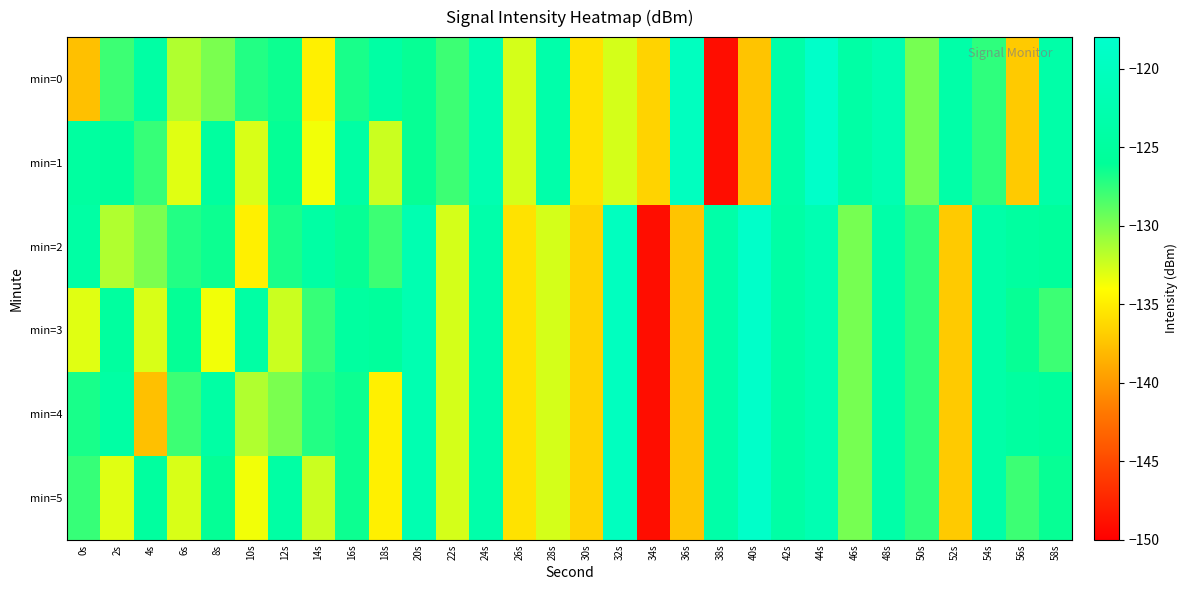

Reading left to right, extract all data points from this chart.

min=0: 0s=-137.7	2s=-127.9	4s=-124.2	6s=-131.5	8s=-129.8	10s=-127.1	12s=-126.4	14s=-134.9	16s=-126.8	18s=-124.3	20s=-126.2	22s=-127.9	24s=-122.2	26s=-132.7	28s=-123.3	30s=-135.7	32s=-132.7	34s=-136.5	36s=-119.9	38s=-149.1	40s=-137.4	42s=-123.6	44s=-118.4	46s=-124.1	48s=-122.0	50s=-129.7	52s=-123.5	54s=-127.5	56s=-137.1	58s=-123.7
min=1: 0s=-124.9	2s=-125.5	4s=-127.7	6s=-133.1	8s=-125.0	10s=-132.8	12s=-126.2	14s=-133.6	16s=-124.3	18s=-132.3	20s=-126.2	22s=-127.9	24s=-122.2	26s=-132.7	28s=-123.3	30s=-135.7	32s=-132.7	34s=-136.5	36s=-119.9	38s=-149.1	40s=-137.4	42s=-123.6	44s=-118.4	46s=-124.1	48s=-122.0	50s=-129.7	52s=-123.5	54s=-127.5	56s=-137.1	58s=-123.7
min=2: 0s=-124.2	2s=-131.5	4s=-129.8	6s=-127.1	8s=-126.4	10s=-134.9	12s=-126.8	14s=-124.3	16s=-126.2	18s=-127.9	20s=-122.2	22s=-132.7	24s=-123.3	26s=-135.7	28s=-132.7	30s=-136.5	32s=-119.9	34s=-149.1	36s=-137.4	38s=-123.6	40s=-118.4	42s=-124.1	44s=-122.0	46s=-129.7	48s=-123.5	50s=-127.5	52s=-137.1	54s=-123.7	56s=-124.9	58s=-125.5
min=3: 0s=-133.1	2s=-125.0	4s=-132.8	6s=-126.2	8s=-133.6	10s=-124.3	12s=-132.3	14s=-127.7	16s=-124.9	18s=-125.5	20s=-122.2	22s=-132.7	24s=-123.3	26s=-135.7	28s=-132.7	30s=-136.5	32s=-119.9	34s=-149.1	36s=-137.4	38s=-123.6	40s=-118.4	42s=-124.1	44s=-122.0	46s=-129.7	48s=-123.5	50s=-127.5	52s=-137.1	54s=-123.7	56s=-126.2	58s=-127.9
min=4: 0s=-126.8	2s=-124.3	4s=-137.7	6s=-127.9	8s=-124.2	10s=-131.5	12s=-129.8	14s=-127.1	16s=-126.4	18s=-134.9	20s=-122.2	22s=-132.7	24s=-123.3	26s=-135.7	28s=-132.7	30s=-136.5	32s=-119.9	34s=-149.1	36s=-137.4	38s=-123.6	40s=-118.4	42s=-124.1	44s=-122.0	46s=-129.7	48s=-123.5	50s=-127.5	52s=-137.1	54s=-123.7	56s=-124.9	58s=-125.5
min=5: 0s=-127.7	2s=-133.1	4s=-125.0	6s=-132.8	8s=-126.2	10s=-133.6	12s=-124.3	14s=-132.3	16s=-126.4	18s=-134.9	20s=-122.2	22s=-132.7	24s=-123.3	26s=-135.7	28s=-132.7	30s=-136.5	32s=-119.9	34s=-149.1	36s=-137.4	38s=-123.6	40s=-118.4	42s=-124.1	44s=-122.0	46s=-129.7	48s=-123.5	50s=-127.5	52s=-137.1	54s=-123.7	56s=-127.9	58s=-126.2